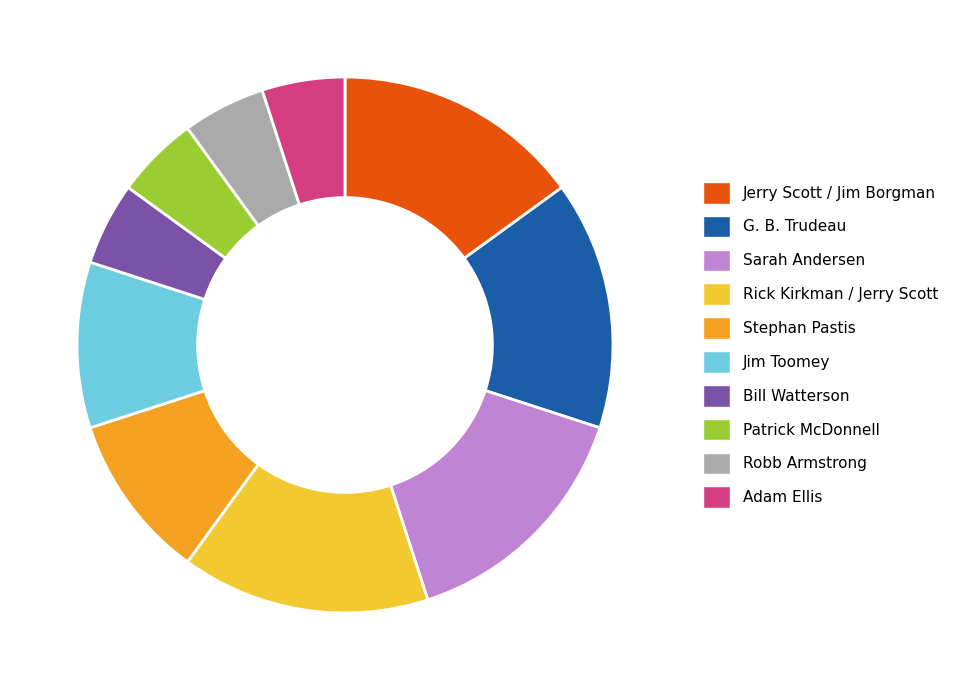

Which has a higher value, Sarah Andersen or Stephan Pastis?

Sarah Andersen